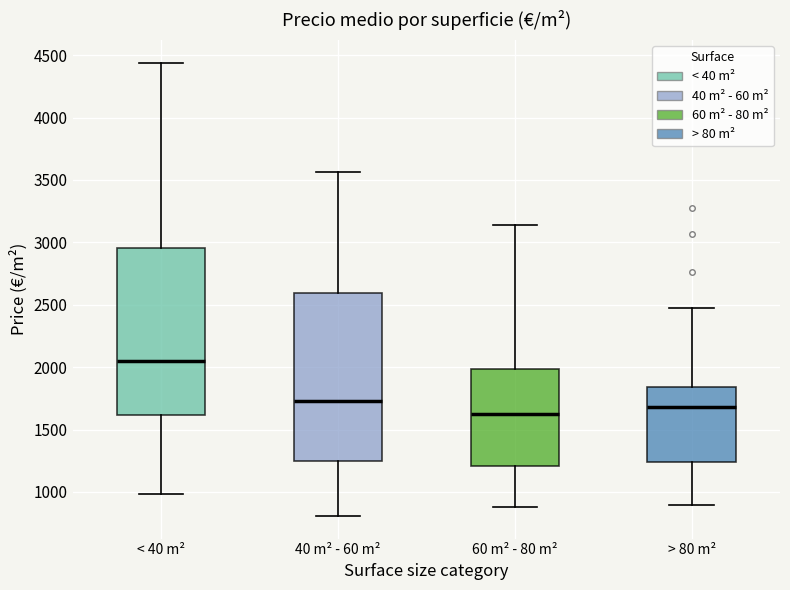

Which box has the lowest median line?

60 m² - 80 m²